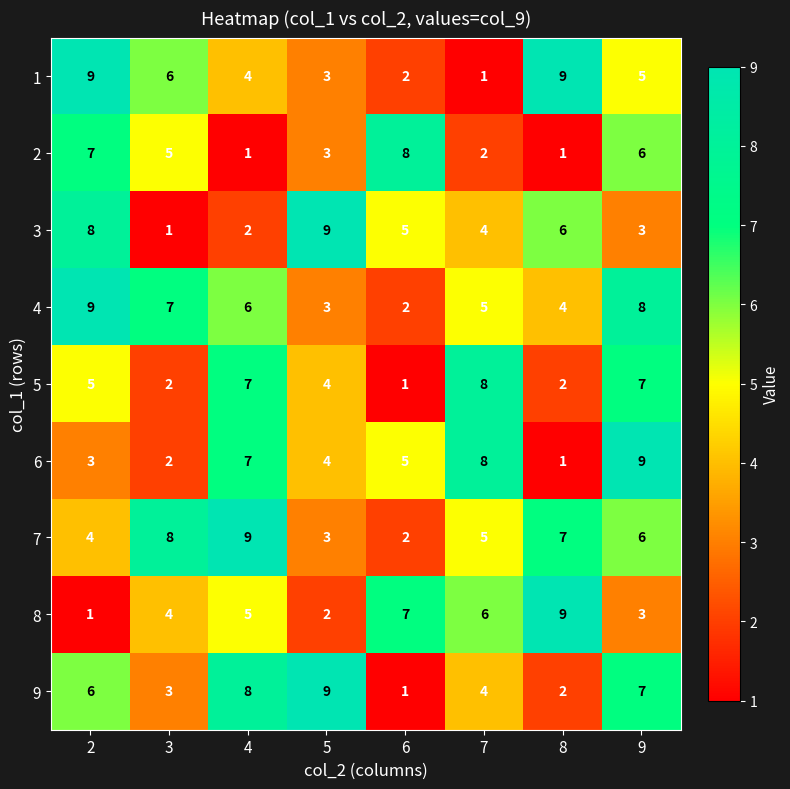

Is the value of 5 at 7 greater than the value of 7 at 9?

Yes